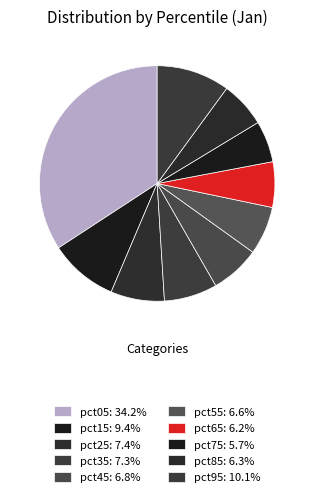

Rank the categories by value from highest to lowest.

pct05, pct95, pct15, pct25, pct35, pct45, pct55, pct85, pct65, pct75